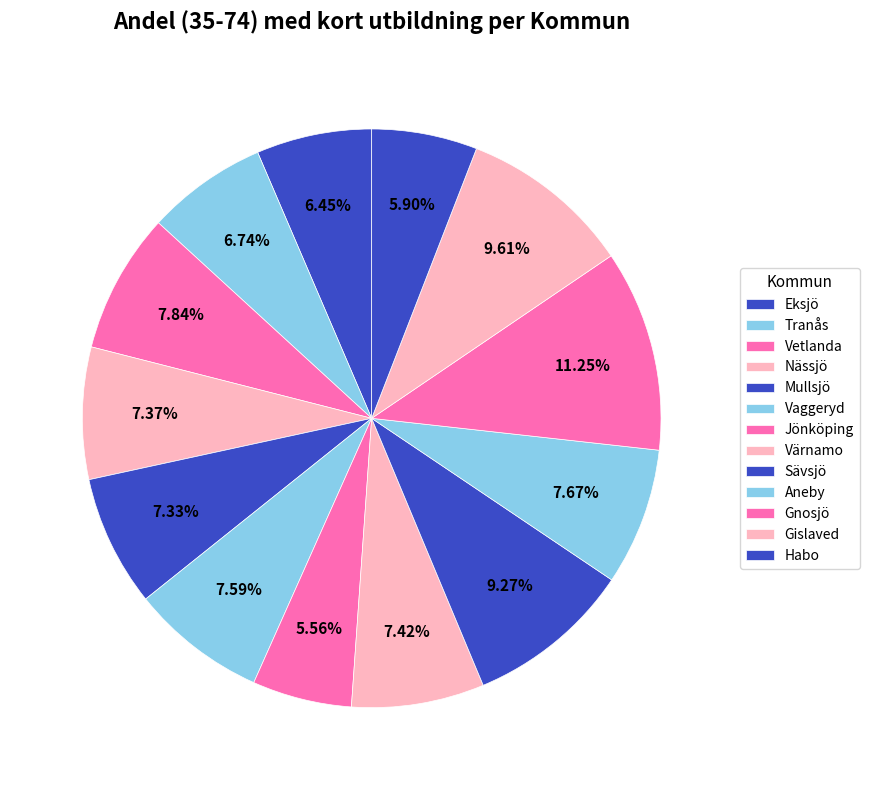

How much of the chart is everything except Vaggeryd?

92.4%